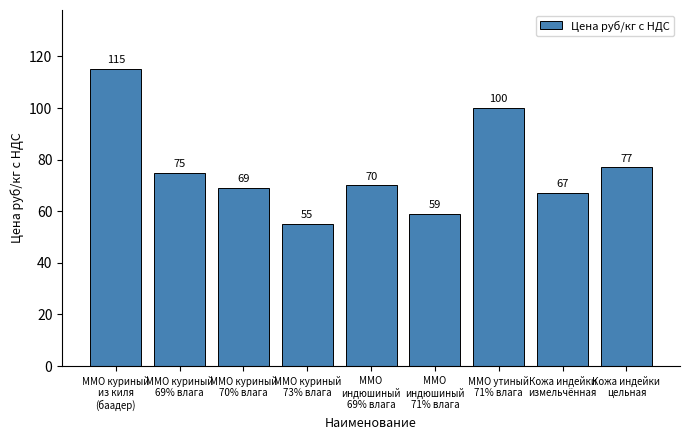

What is the label of the 8th bar from the left?

Кожа индейки
измельчённая